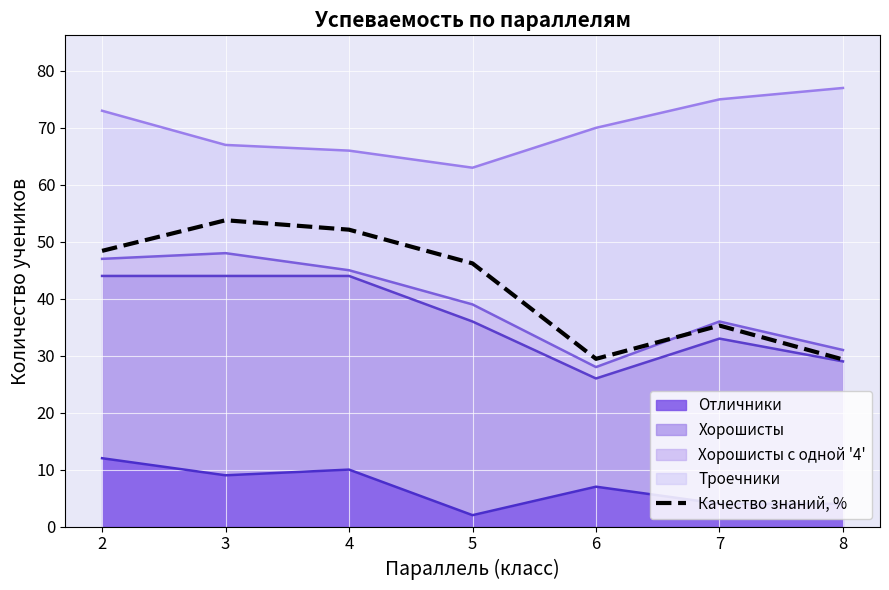

The chart shows a value of 51.1 at 6. True or false?

False